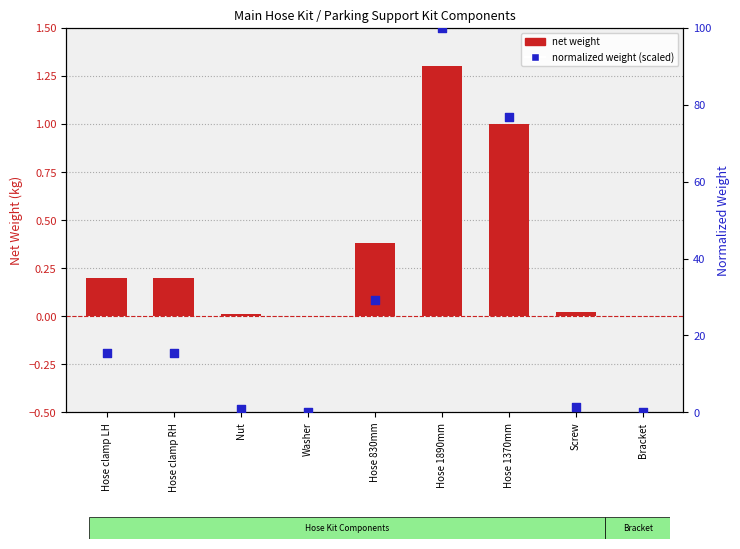

Which series reaches the minimum Y coordinate?

net weight